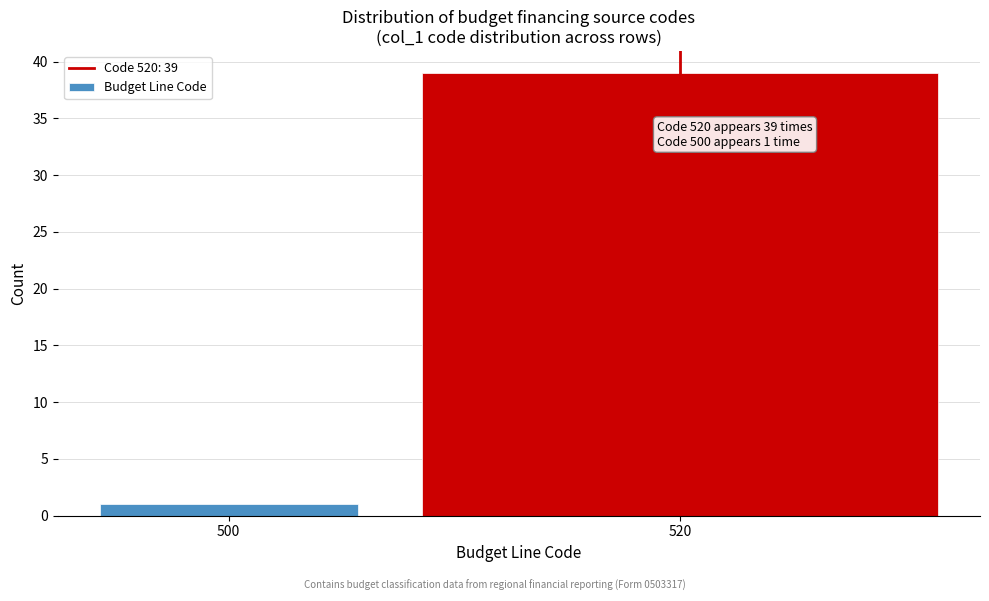

Reading right to left, extract all data points from this chart.

520=39	500=1